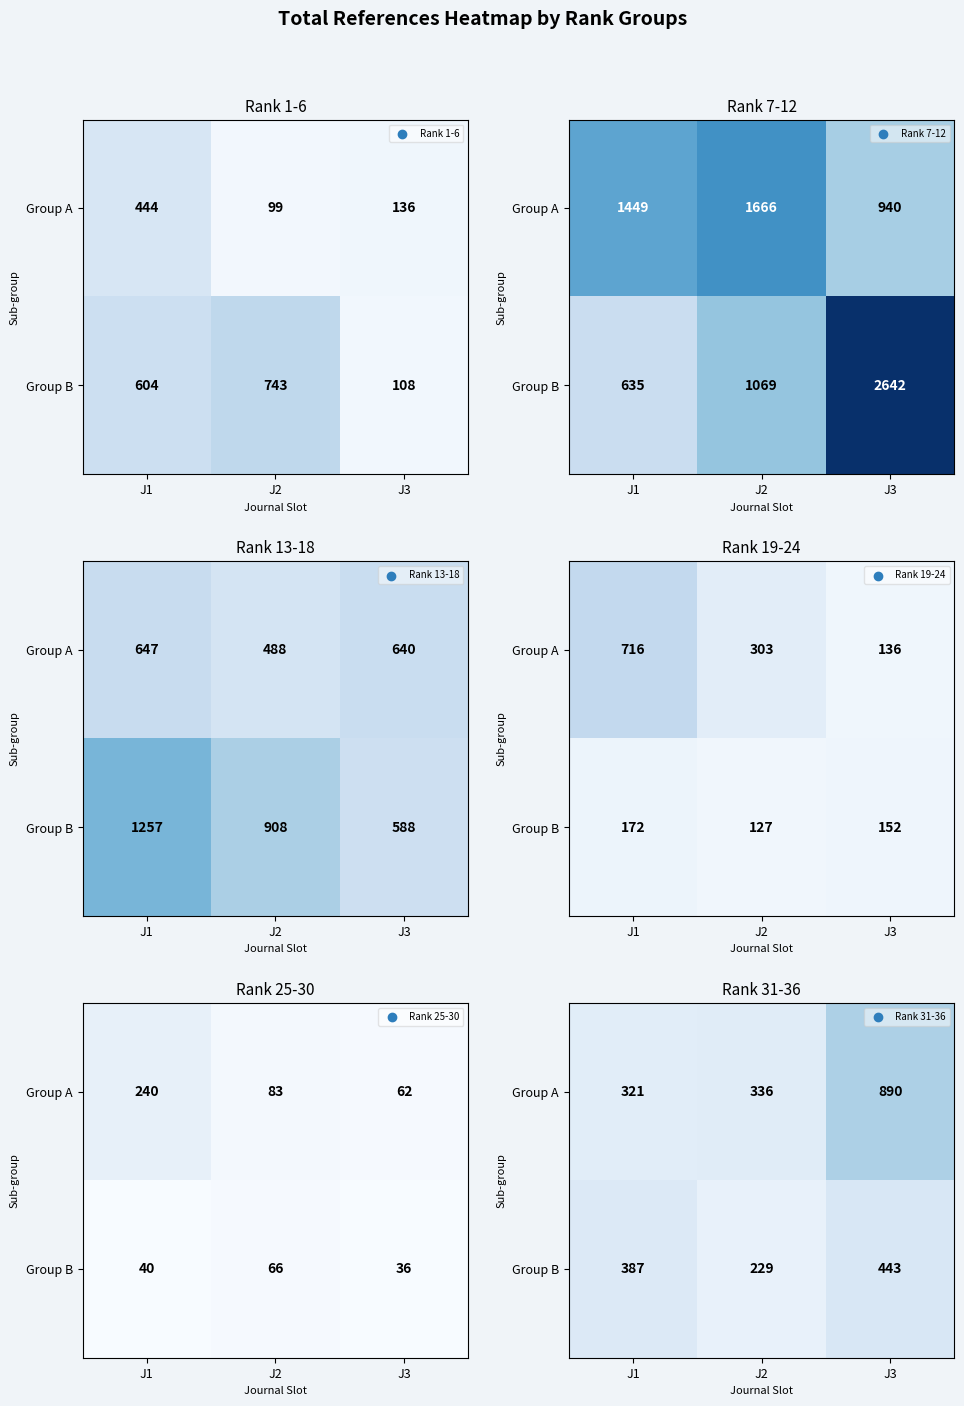

Between J2 and J1, which is larger?

J2